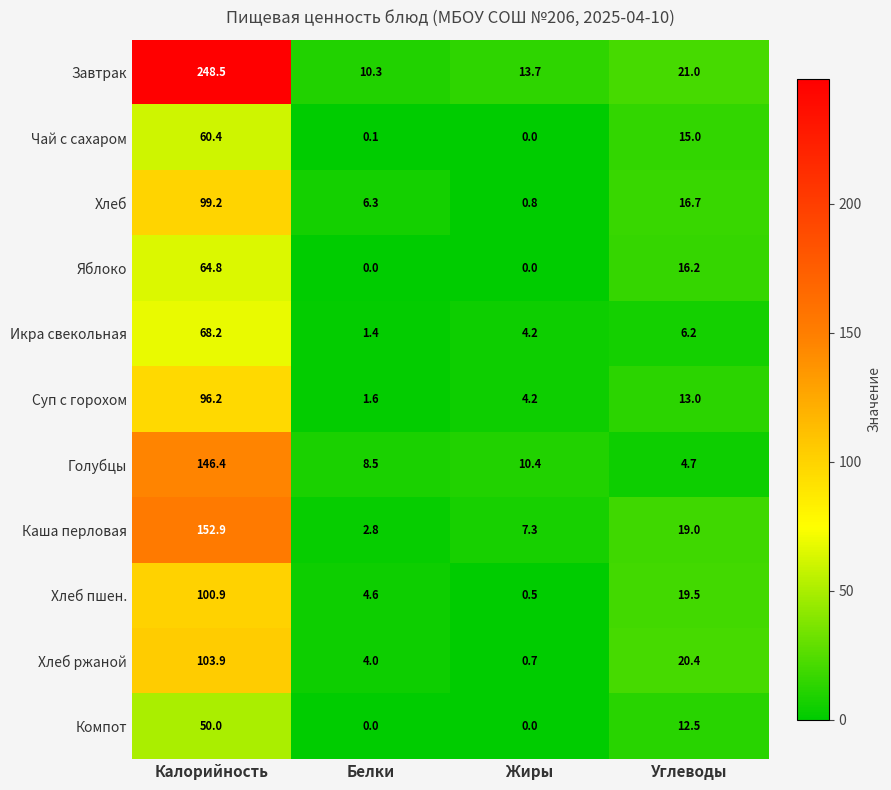

What is the lowest value of the Каша перловая series?

2.8